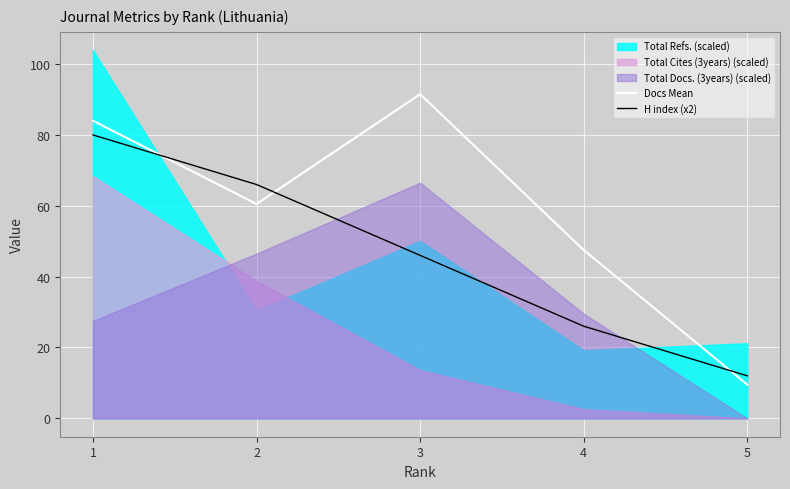

What is the value of the H index (x2) point at the 3rd from the left?

46.0